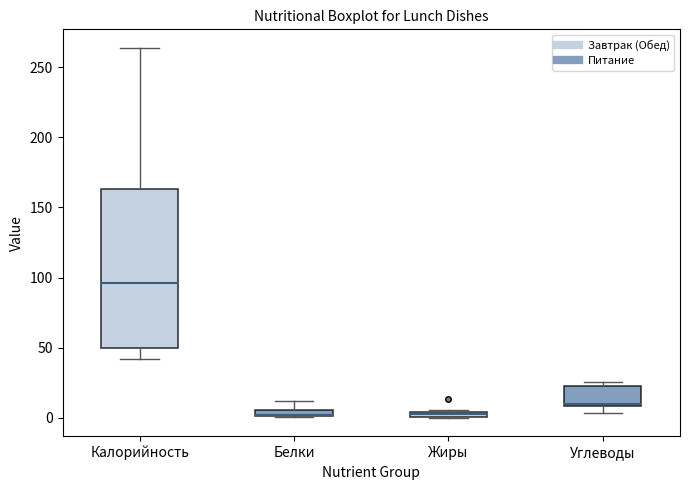

Comparing the boxes themselves (not the whiskers), which one is the tallest?

Калорийность